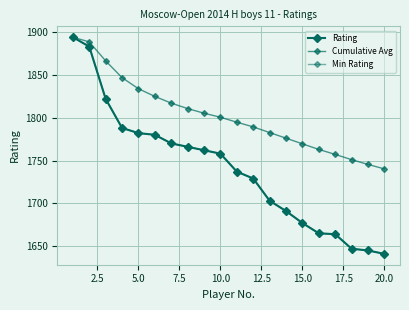

True or false: Cumulative Avg and Rating cross at least once.

False